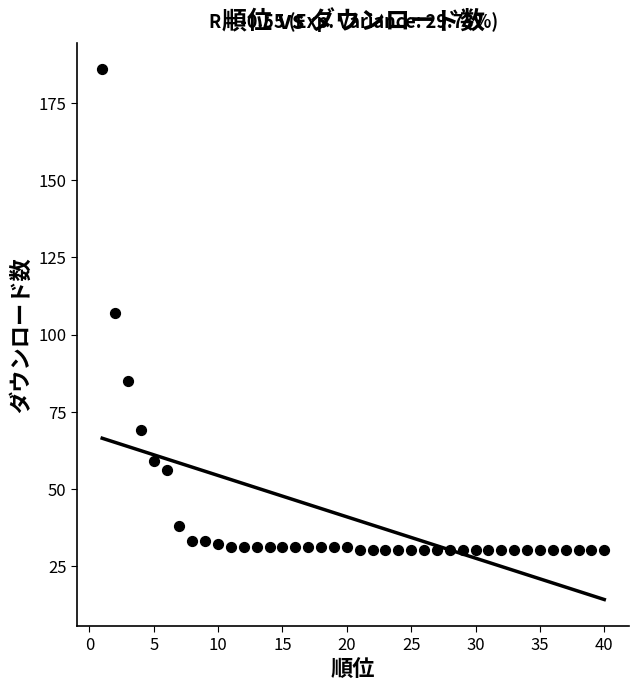

What is the range of Y values (max minus min)?

156